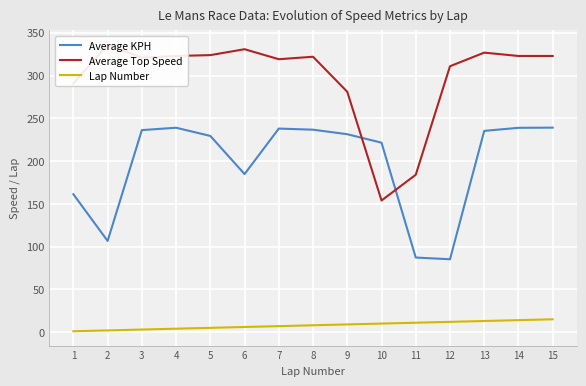

Does the chart display data point markers on the line(s)?

No